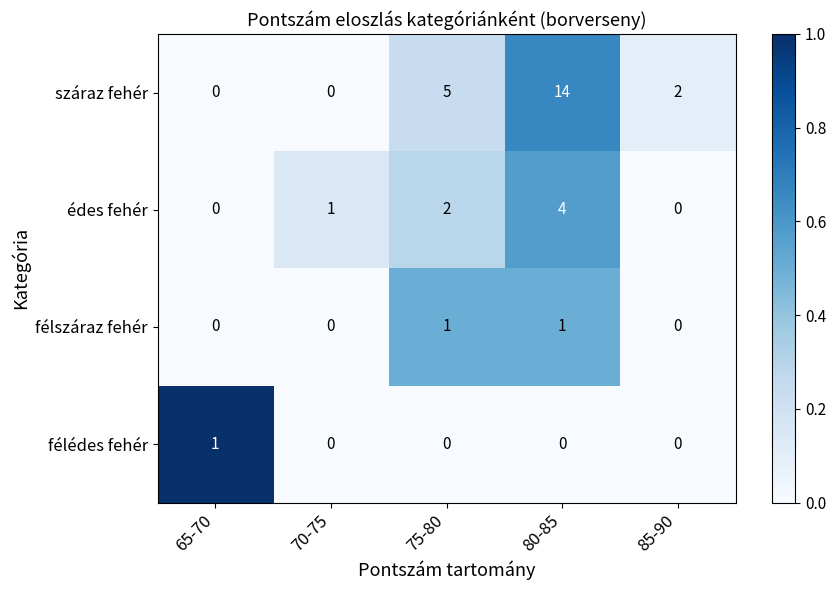

Reading left to right, what are all the values shown in this chart?

száraz fehér: 0	0	5	14	2
édes fehér: 0	1	2	4	0
félszáraz fehér: 0	0	1	1	0
félédes fehér: 1	0	0	0	0